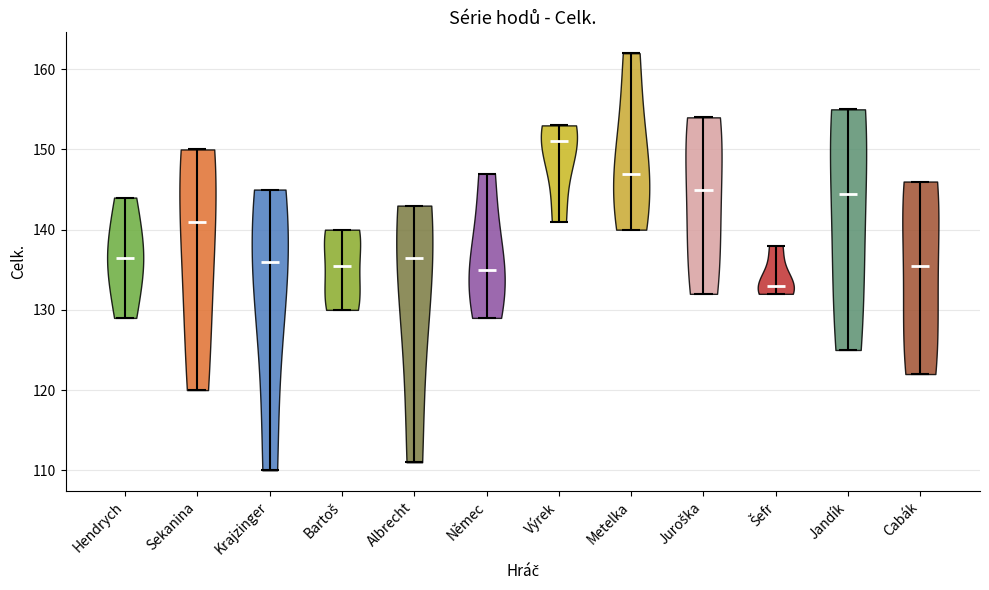

Reading left to right, read every violin against the y-axis: where its median line is, and the lowest and highest points it reaches. The values are not printed on the chart, so give them approximately, as read against the axis.

Hendrych: median line 137, lowest point 129, highest point 144
Sekanina: median line 141, lowest point 120, highest point 150
Krajzinger: median line 136, lowest point 110, highest point 145
Bartoš: median line 136, lowest point 130, highest point 140
Albrecht: median line 137, lowest point 111, highest point 143
Němec: median line 135, lowest point 129, highest point 147
Výrek: median line 151, lowest point 141, highest point 153
Metelka: median line 147, lowest point 140, highest point 162
Juroška: median line 145, lowest point 132, highest point 154
Šefr: median line 133, lowest point 132, highest point 138
Jandík: median line 145, lowest point 125, highest point 155
Cabák: median line 136, lowest point 122, highest point 146